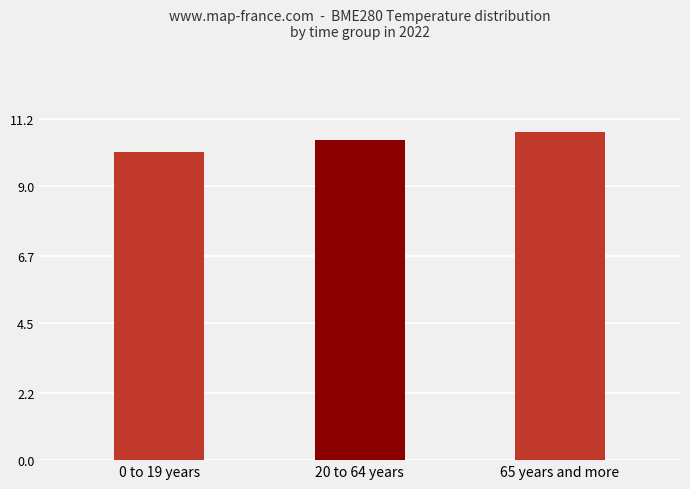

What is the difference between the maximum and minimum values?

0.8